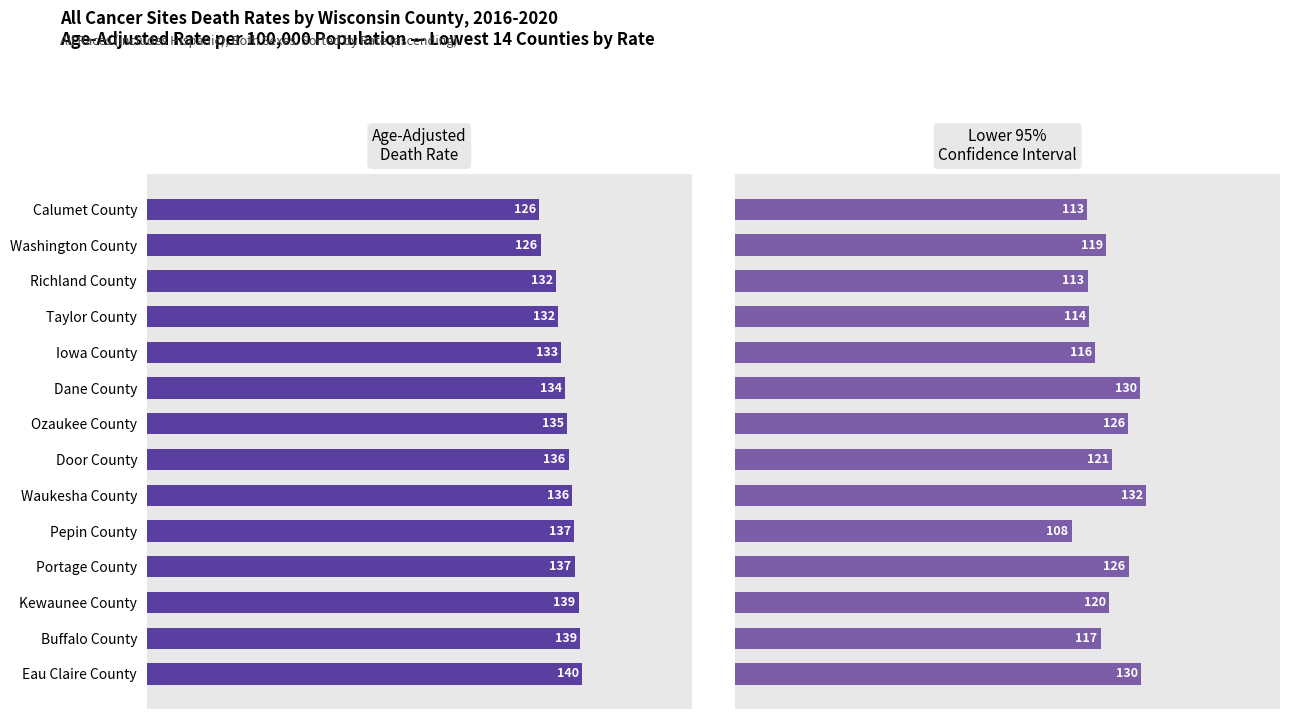

Is the value of Lower CI (Rate) at Washington County greater than the value of Age-Adjusted Death Rate at Waukesha County?

No